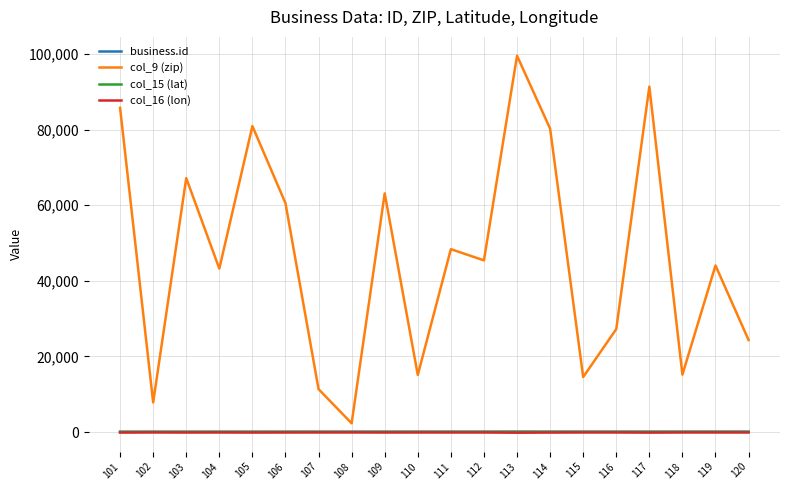

What is the total value across all series at 112?

45481.6